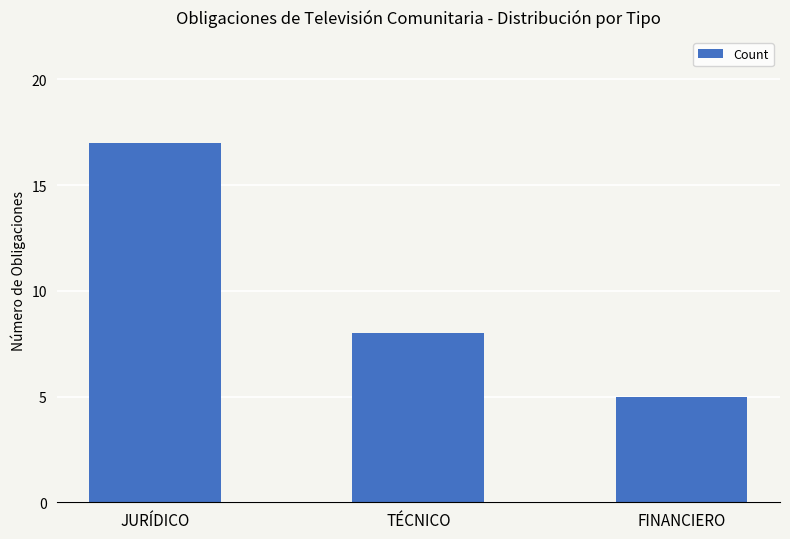

What is the change in value from JURÍDICO to TÉCNICO?

-9